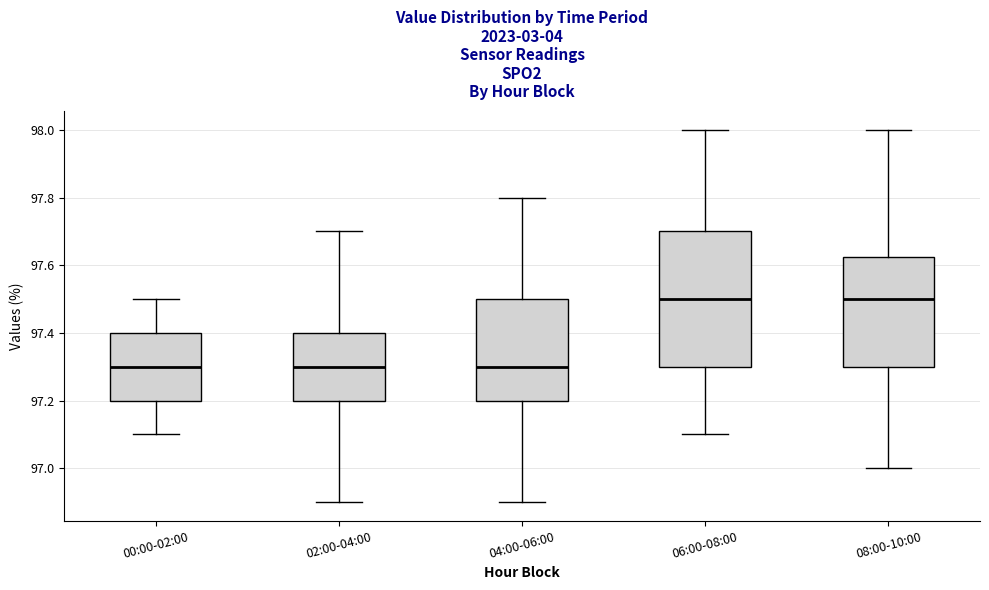

Reading left to right, read every box against the y-axis: the position of its median line, the range the box covers, and the ends of its whiskers. The values are not printed on the chart, so give them approximately, as read against the axis.

00:00-02:00: median 97.30, box 97.20 to 97.40, whiskers 97.10 to 97.50
02:00-04:00: median 97.30, box 97.20 to 97.40, whiskers 96.90 to 97.70
04:00-06:00: median 97.30, box 97.20 to 97.50, whiskers 96.90 to 97.80
06:00-08:00: median 97.50, box 97.30 to 97.70, whiskers 97.10 to 98.00
08:00-10:00: median 97.50, box 97.30 to 97.62, whiskers 97.00 to 98.00